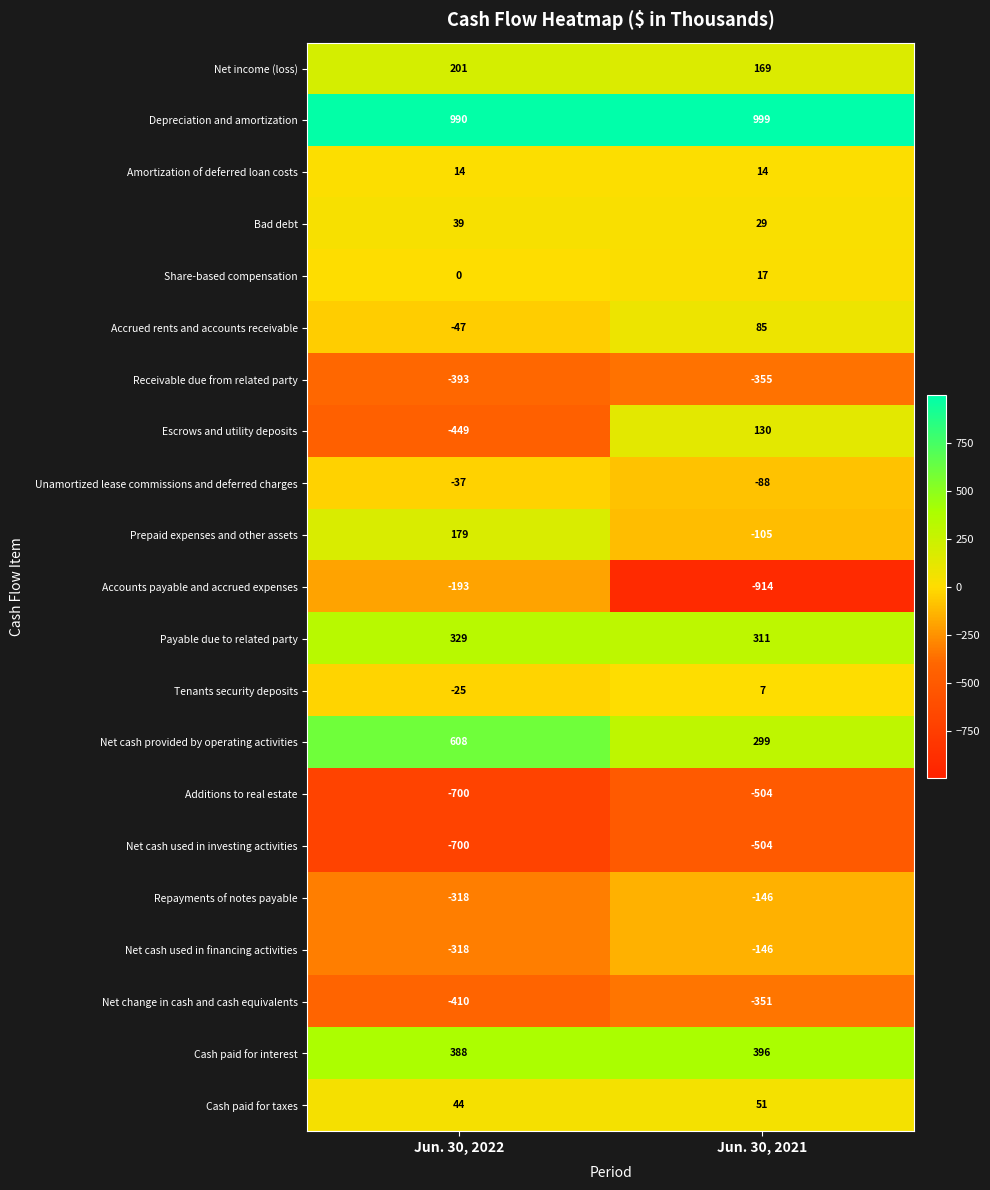

Which category has the lowest value across all series?

Jun. 30, 2021